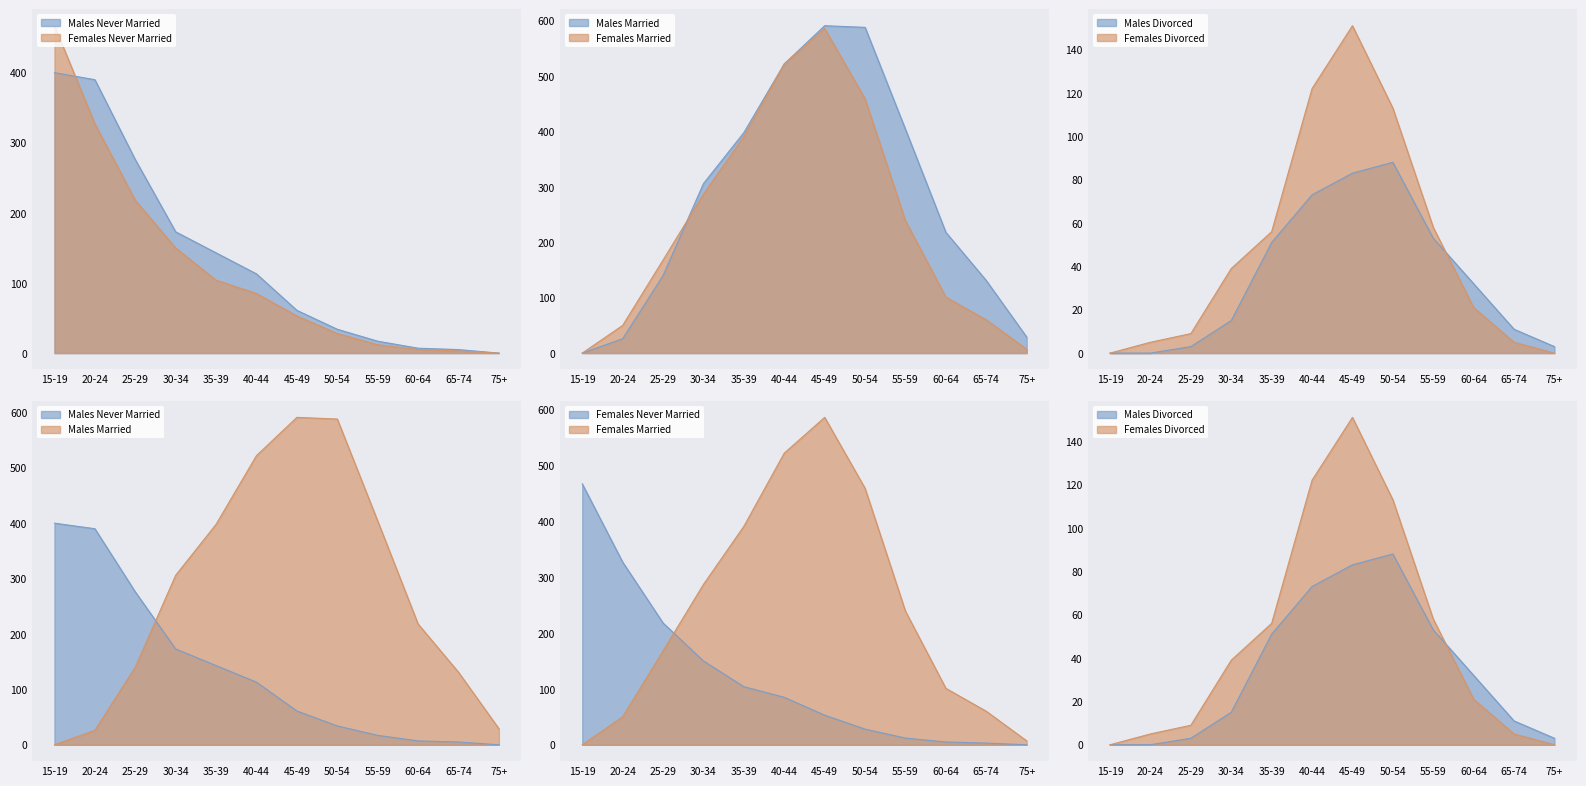

Reading left to right, extract all data points from this chart.

Males Never Married: 400	390	276	173	143	113	61	34	17	7	5	0
Females Never Married: 467	327	218	150	104	85	53	28	12	5	3	0
Males Married: 0	26	140	306	398	522	591	588	404	218	131	29
Females Married: 0	50	168	287	391	522	586	459	239	101	60	7
Males Divorced: 0	0	3	15	51	73	83	88	53	32	11	3
Females Divorced: 0	5	9	39	56	122	151	113	58	21	5	0